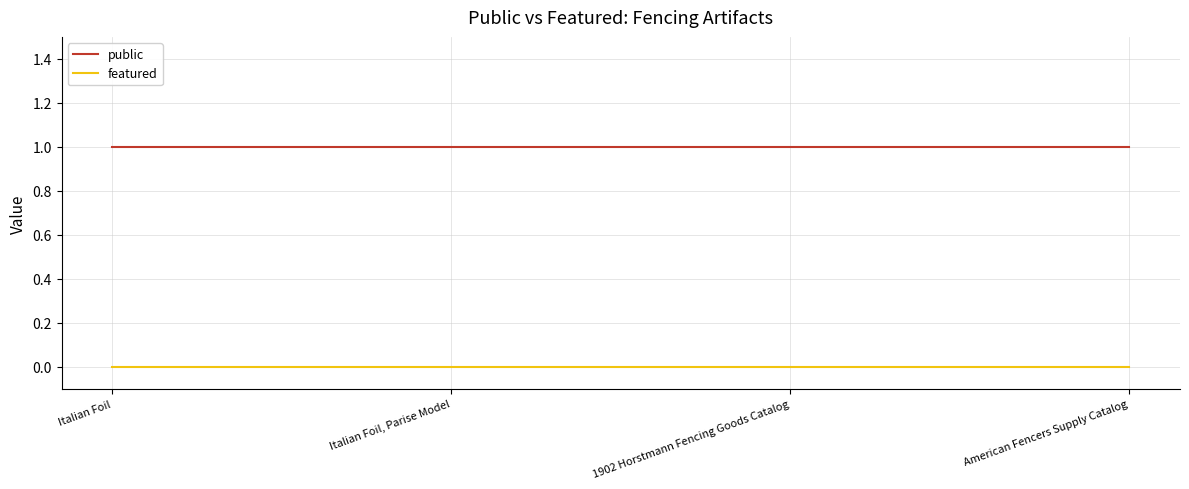

What position from the left is American Fencers Supply Catalog?

4